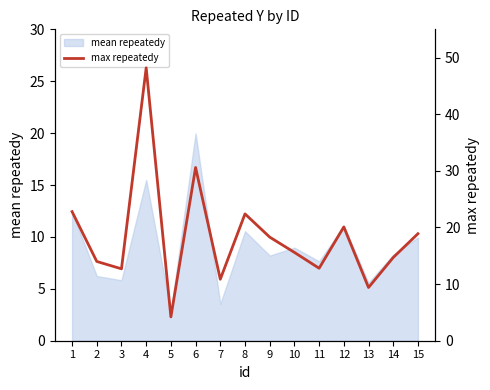

How many values are below 15?

7